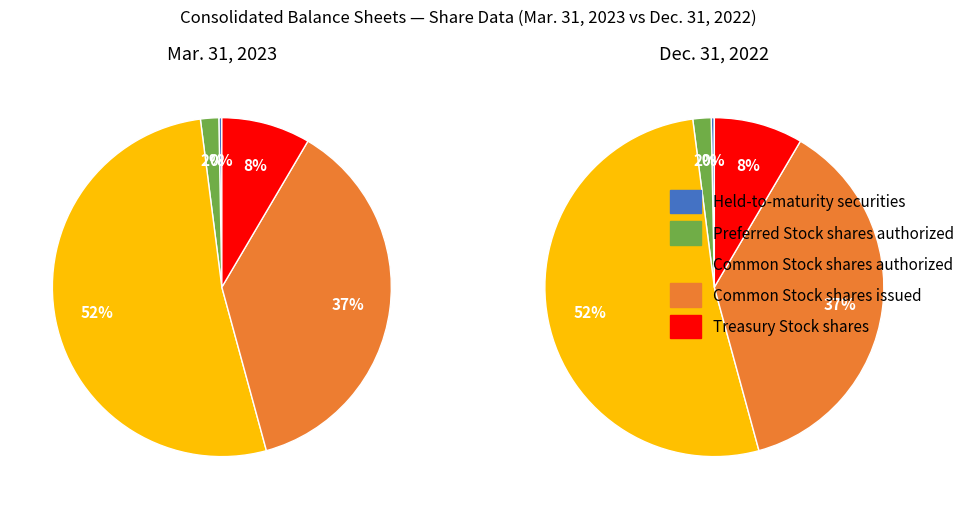

The Preferred Stock shares authorized slice represents 1% of the pie. True or false?

False